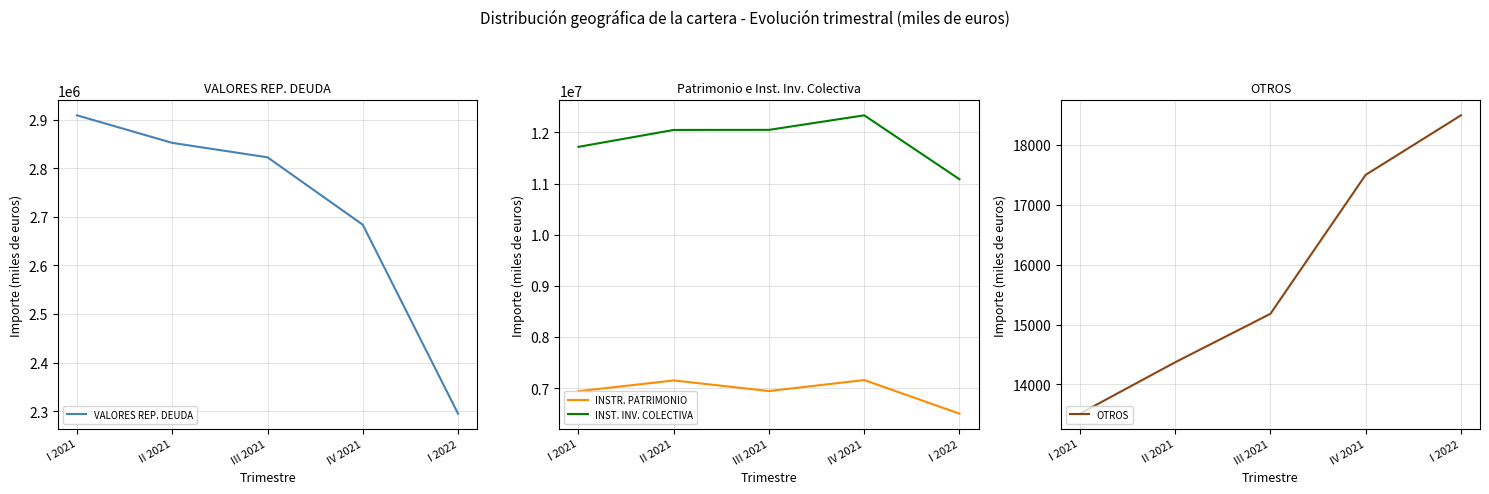

What is the difference between the OTROS values at IV 2021 and I 2021?

3985